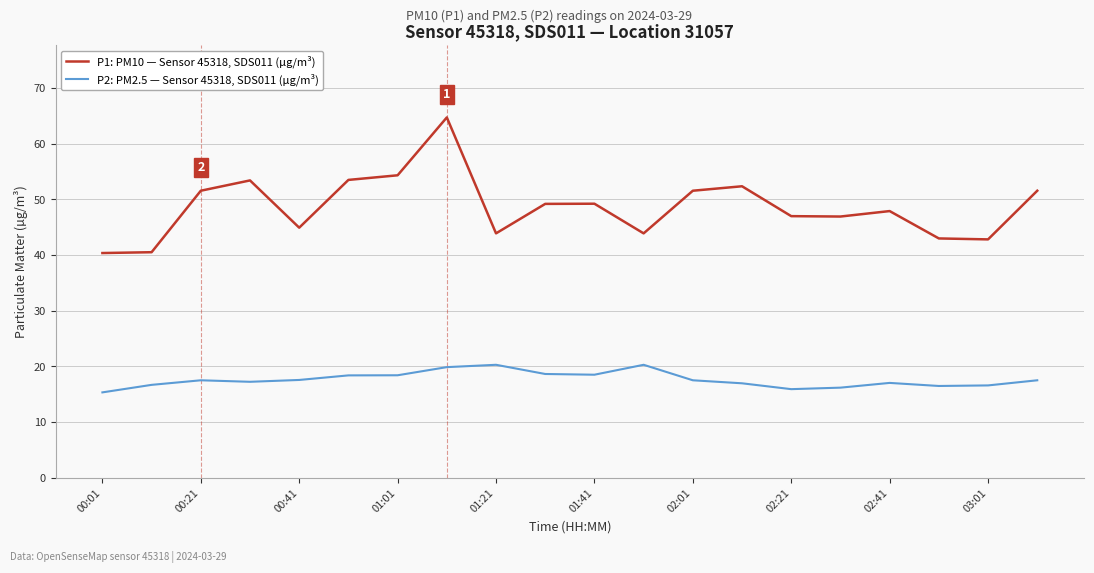

Which series has the widest spread of values?

P1: PM10 — Sensor 45318, SDS011 (µg/m³)